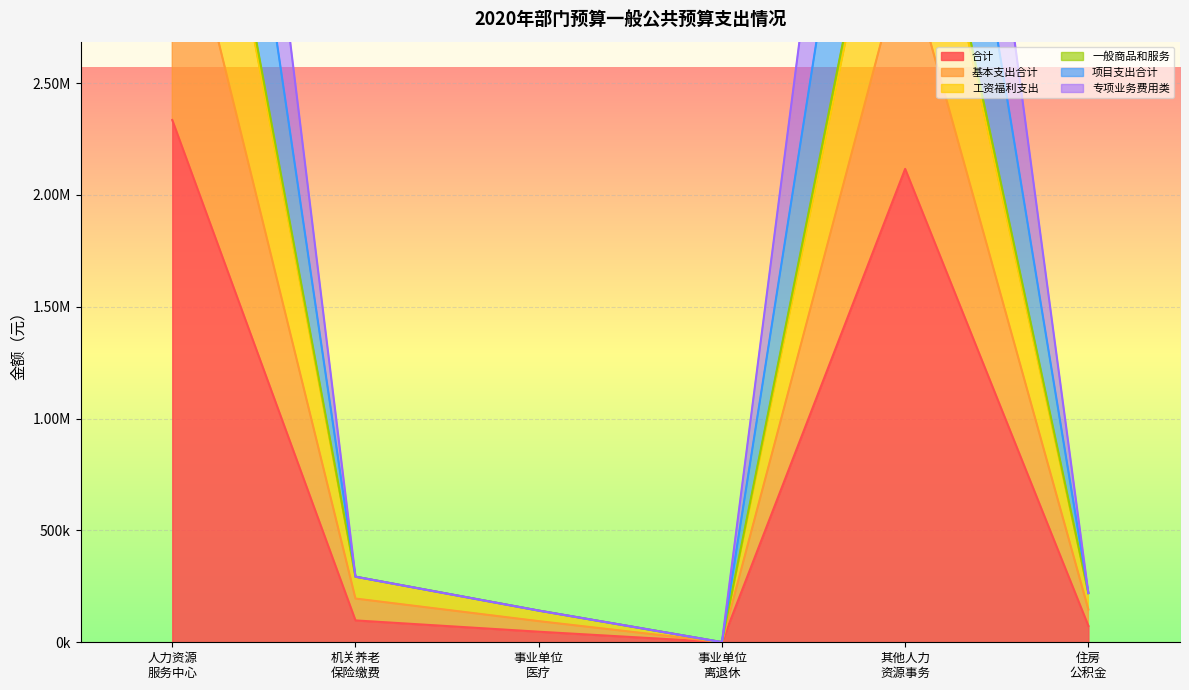

What is the difference between the maximum and second lowest values in the 合计 series?

2287710.7